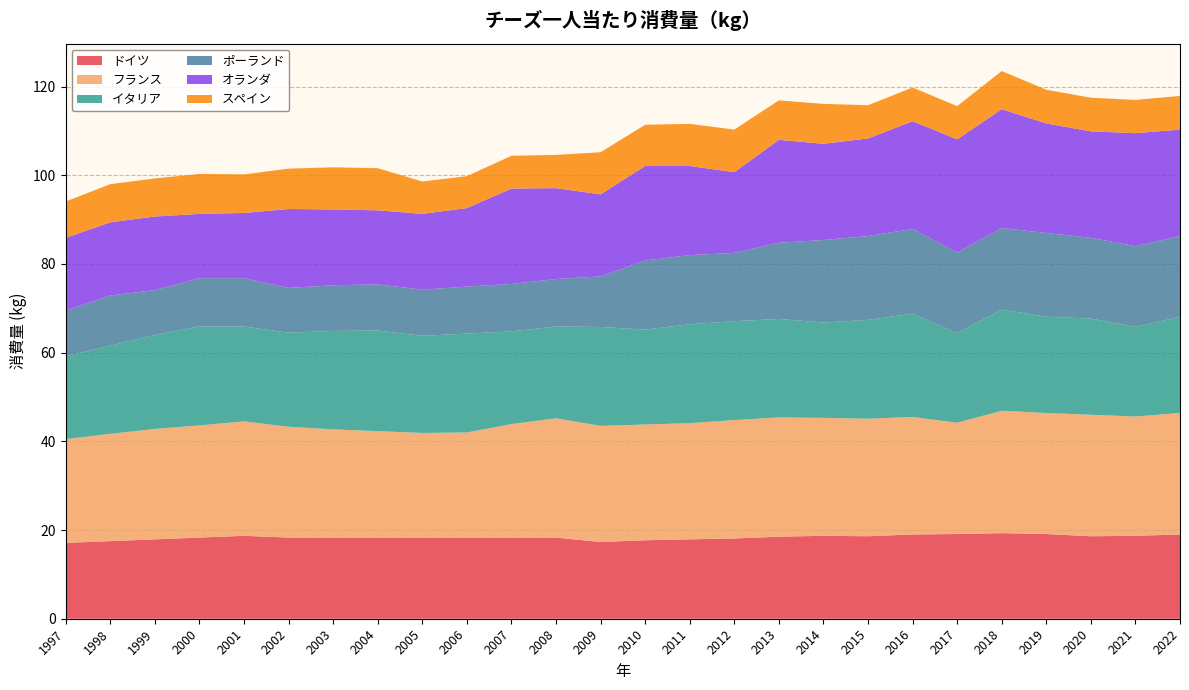

Reading left to right, extract all data points from this chart.

ドイツ: 1997=17.1	1998=17.5	1999=17.9	2000=18.3	2001=18.7	2002=18.3	2003=18.3	2004=18.3	2005=18.3	2006=18.3	2007=18.3	2008=18.3	2009=17.3	2010=17.7	2011=17.9	2012=18.1	2013=18.5	2014=18.7	2015=18.6	2016=19.0	2017=19.1	2018=19.3	2019=19.1	2020=18.6	2021=18.7	2022=19.0
フランス: 1997=23.4	1998=24.2	1999=24.9	2000=25.3	2001=25.8	2002=25.0	2003=24.4	2004=24.0	2005=23.6	2006=23.7	2007=25.6	2008=26.9	2009=26.2	2010=26.1	2011=26.2	2012=26.7	2013=26.9	2014=26.6	2015=26.5	2016=26.5	2017=25.1	2018=27.6	2019=27.3	2020=27.4	2021=26.9	2022=27.4
イタリア: 1997=18.7	1998=19.9	1999=21.2	2000=22.3	2001=21.4	2002=21.2	2003=22.2	2004=22.7	2005=21.9	2006=22.3	2007=20.9	2008=20.7	2009=22.3	2010=21.4	2011=22.3	2012=22.3	2013=22.2	2014=21.5	2015=22.3	2016=23.3	2017=20.2	2018=22.8	2019=21.7	2020=21.7	2021=20.2	2022=21.7
ポーランド: 1997=10.3	1998=11.3	1999=10.1	2000=10.9	2001=10.9	2002=10.1	2003=10.3	2004=10.4	2005=10.4	2006=10.6	2007=10.7	2008=10.7	2009=11.4	2010=15.6	2011=15.6	2012=15.4	2013=17.2	2014=18.6	2015=18.9	2016=19.1	2017=18.2	2018=18.4	2019=18.9	2020=18.2	2021=18.2	2022=18.2
オランダ: 1997=16.4	1998=16.5	1999=16.6	2000=14.5	2001=14.7	2002=17.8	2003=17.1	2004=16.7	2005=17.1	2006=17.7	2007=21.5	2008=20.5	2009=18.5	2010=21.3	2011=20.1	2012=18.2	2013=23.2	2014=21.7	2015=22.0	2016=24.3	2017=25.5	2018=26.8	2019=24.7	2020=24.0	2021=25.5	2022=24.0
スペイン: 1997=8.2	1998=8.6	1999=8.6	2000=9.0	2001=8.7	2002=9.1	2003=9.5	2004=9.5	2005=7.3	2006=7.2	2007=7.4	2008=7.5	2009=9.5	2010=9.3	2011=9.5	2012=9.6	2013=8.9	2014=9.0	2015=7.5	2016=7.6	2017=7.5	2018=8.6	2019=7.6	2020=7.6	2021=7.5	2022=7.6